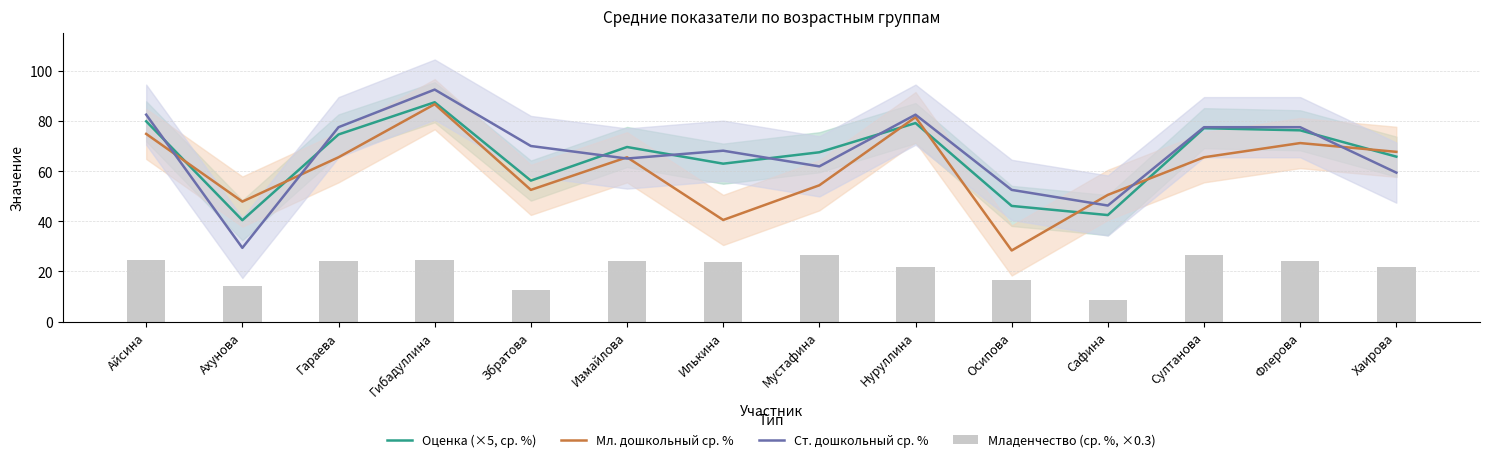

Reading right to left, what are all the values shown in this chart?

Оценка (×5, ср. %): Хаирова=65.8	Флерова=76.2	Султанова=77.1	Сафина=42.5	Осипова=46.1	Нуруллина=79.2	Мустафина=67.5	Илькина=63.0	Измайлова=69.6	Збратова=56.2	Гибадуллина=87.4	Гараева=74.6	Ахунова=40.4	Айсина=79.9
Мл. дошкольный ср. %: Хаирова=67.7	Флерова=71.2	Султанова=65.5	Сафина=50.5	Осипова=28.3	Нуруллина=81.5	Мустафина=54.3	Илькина=40.5	Измайлова=65.5	Збратова=52.5	Гибадуллина=86.7	Гараева=65.5	Ахунова=47.8	Айсина=74.8
Ст. дошкольный ср. %: Хаирова=59.4	Флерова=77.5	Султанова=77.5	Сафина=46.2	Осипова=52.5	Нуруллина=82.5	Мустафина=61.9	Илькина=68.1	Измайлова=65.0	Збратова=70.0	Гибадуллина=92.5	Гараева=77.5	Ахунова=29.4	Айсина=82.5
Младенчество (ср. %, ×0.3): Хаирова=21.7	Флерова=23.9	Султанова=26.5	Сафина=8.8	Осипова=16.6	Нуруллина=21.7	Мустафина=26.5	Илькина=23.6	Измайлова=23.9	Збратова=12.5	Гибадуллина=24.4	Гараева=23.9	Ахунова=14.3	Айсина=24.4